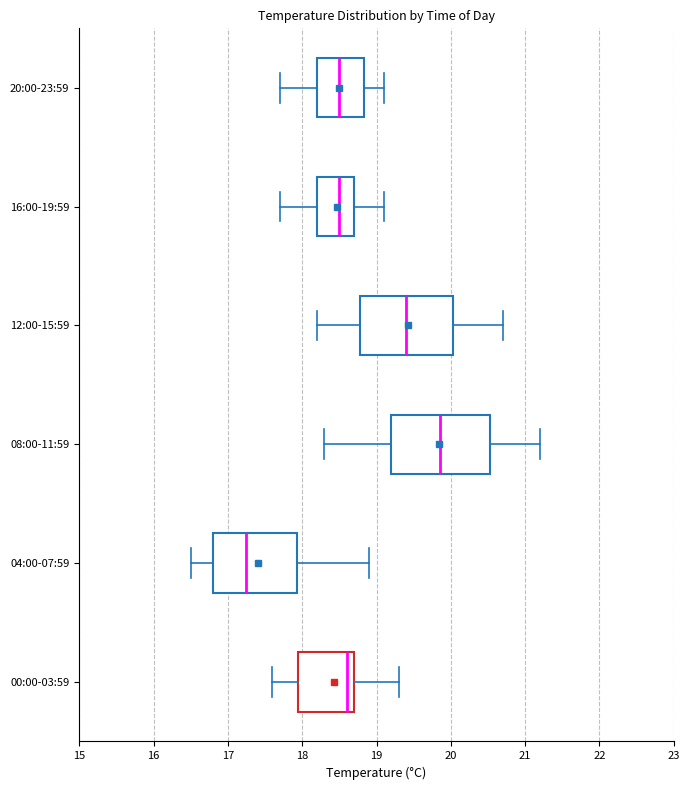

Reading bottom to top, read every box against the x-axis: the position of its median line, the range the box covers, and the ends of its whiskers. The values are not printed on the chart, so give them approximately, as read against the axis.

00:00-03:59: median 18.6, box 18.0 to 18.7, whiskers 17.6 to 19.3
04:00-07:59: median 17.3, box 16.8 to 17.9, whiskers 16.5 to 18.9
08:00-11:59: median 19.9, box 19.2 to 20.5, whiskers 18.3 to 21.2
12:00-15:59: median 19.4, box 18.8 to 20.0, whiskers 18.2 to 20.7
16:00-19:59: median 18.5, box 18.2 to 18.7, whiskers 17.7 to 19.1
20:00-23:59: median 18.5, box 18.2 to 18.8, whiskers 17.7 to 19.1